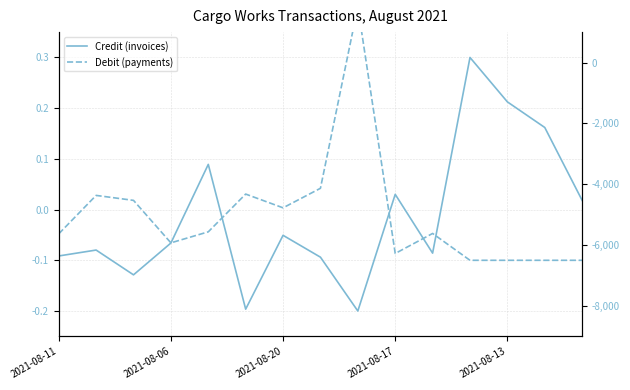

How many data points in Credit (invoices) are above 0?

6